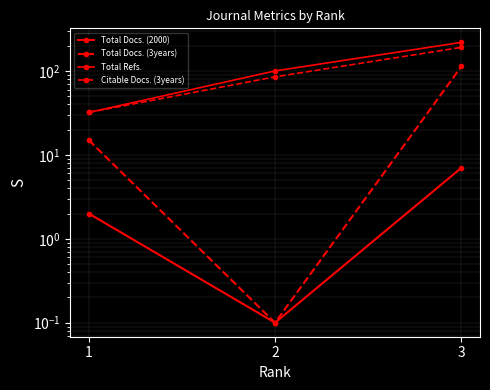

Reading right to left, extract all data points from this chart.

Total Docs. (2000): 3=7.0	2=0.1	1=2.0
Total Docs. (3years): 3=113.0	2=0.1	1=15.0
Total Refs.: 3=219.0	2=100.0	1=32.0
Citable Docs. (3years): 3=191.0	2=85.0	1=32.0